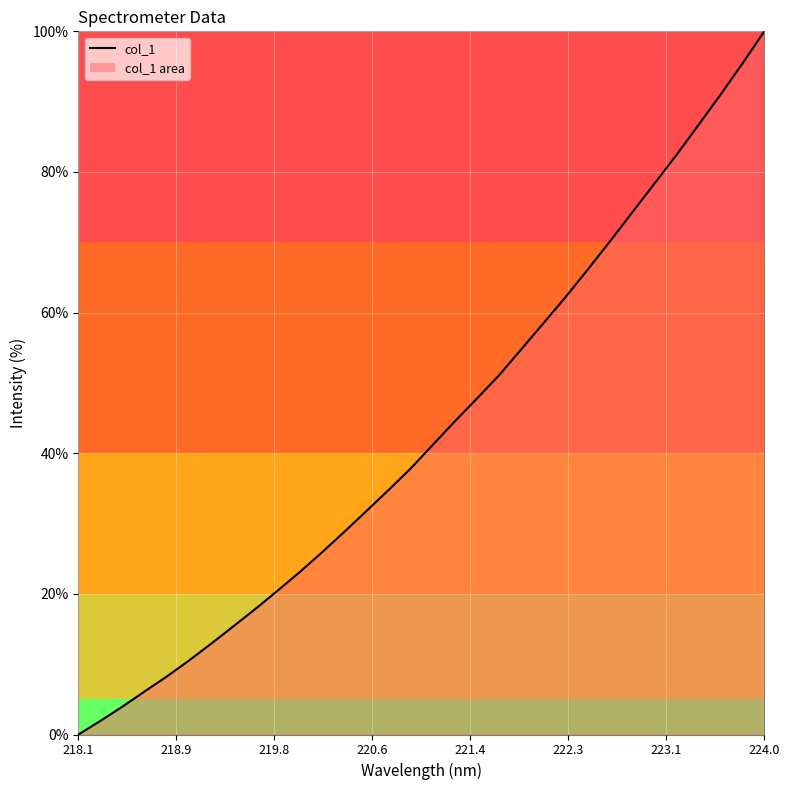

What is the greatest value displayed?

100.0